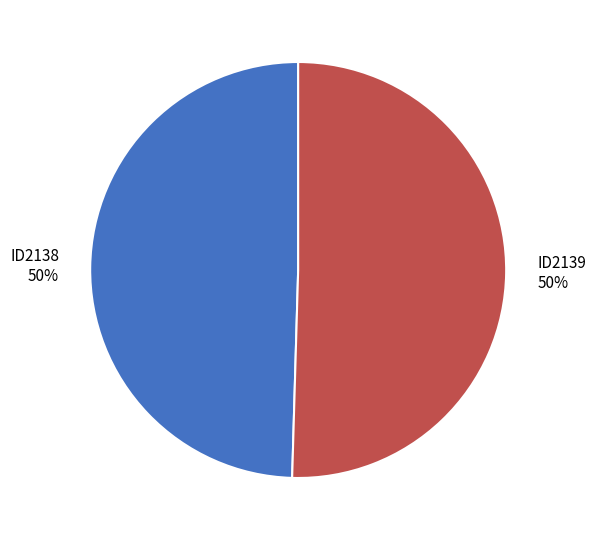

Is the sum of ID2138 and ID2139 greater than half?

Yes